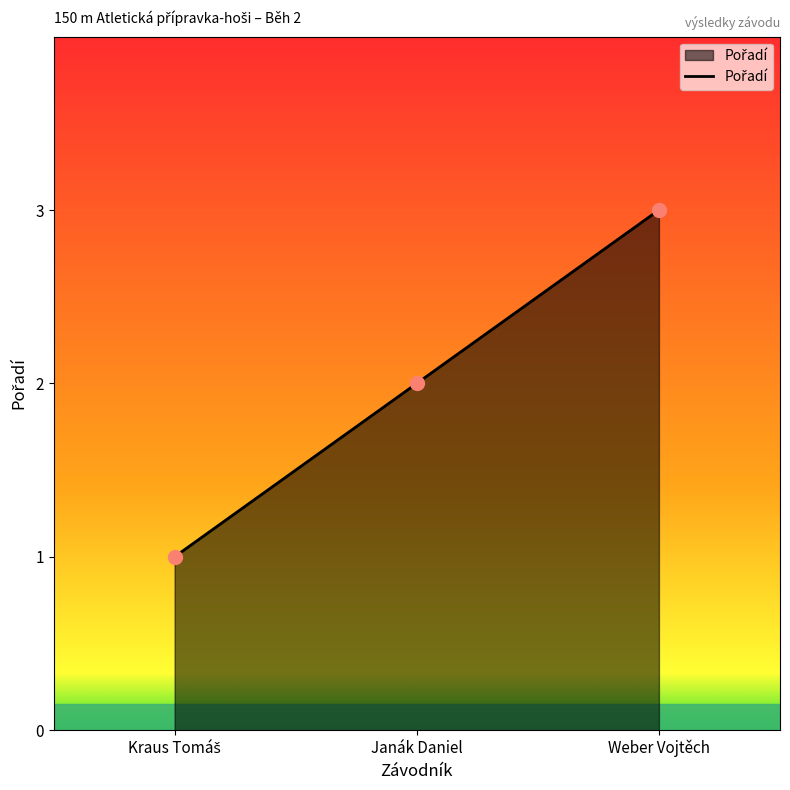

How many categories are shown in the chart?

3